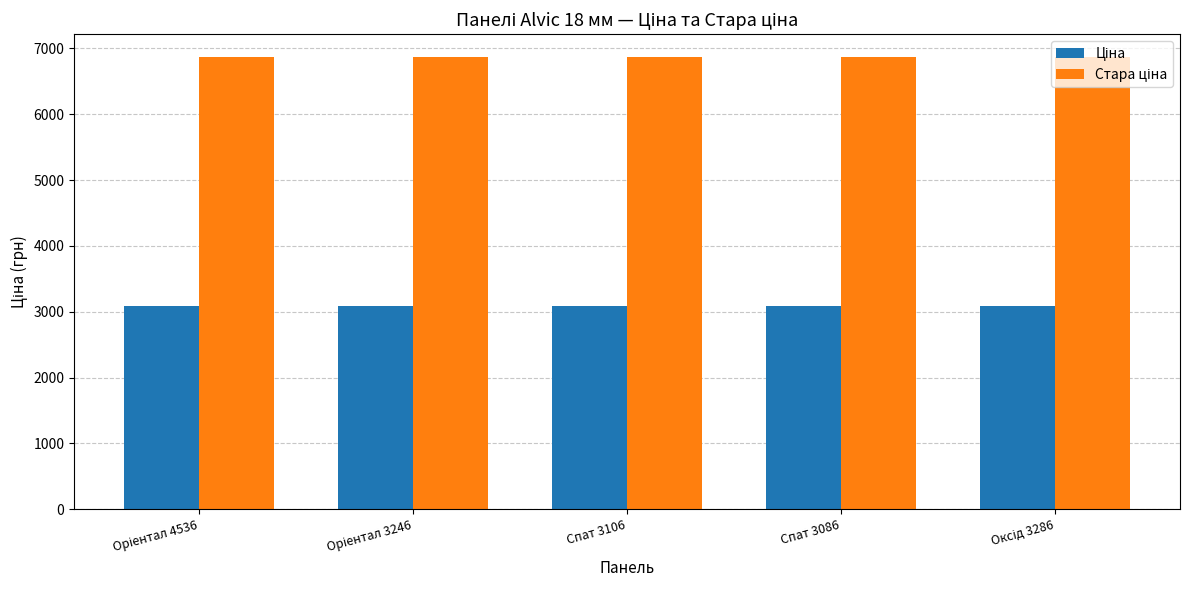

What is the minimum value shown in the chart?

3091.2